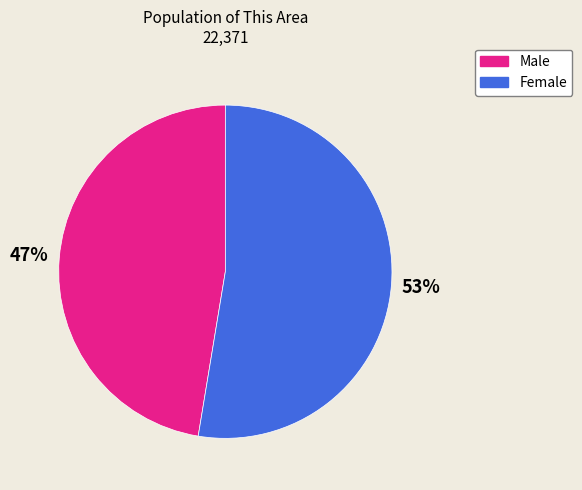

Combined, do Male and Female account for over 50%?

Yes